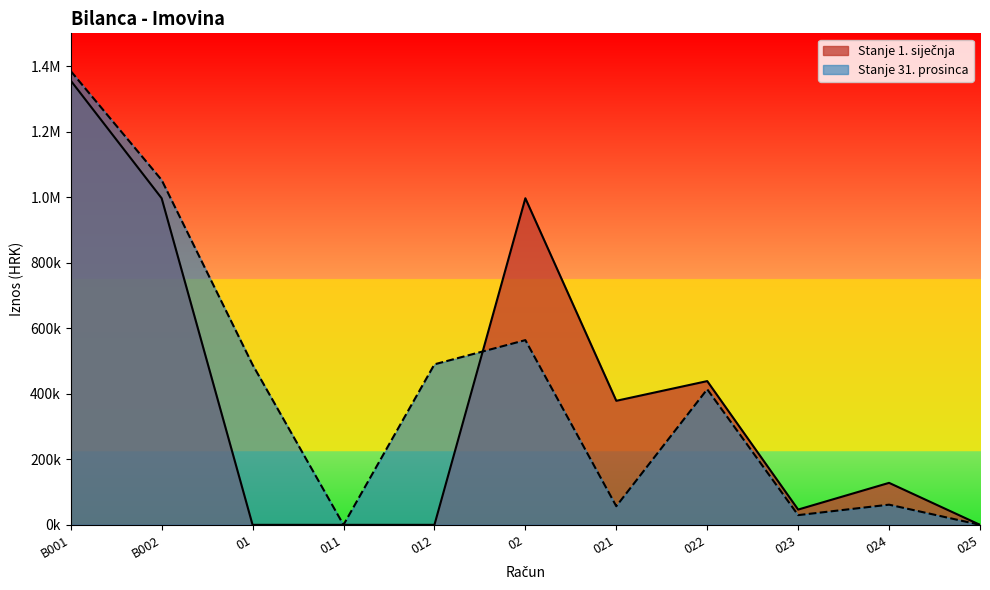

At which category does Stanje 31. prosinca reach its first local valley?

011